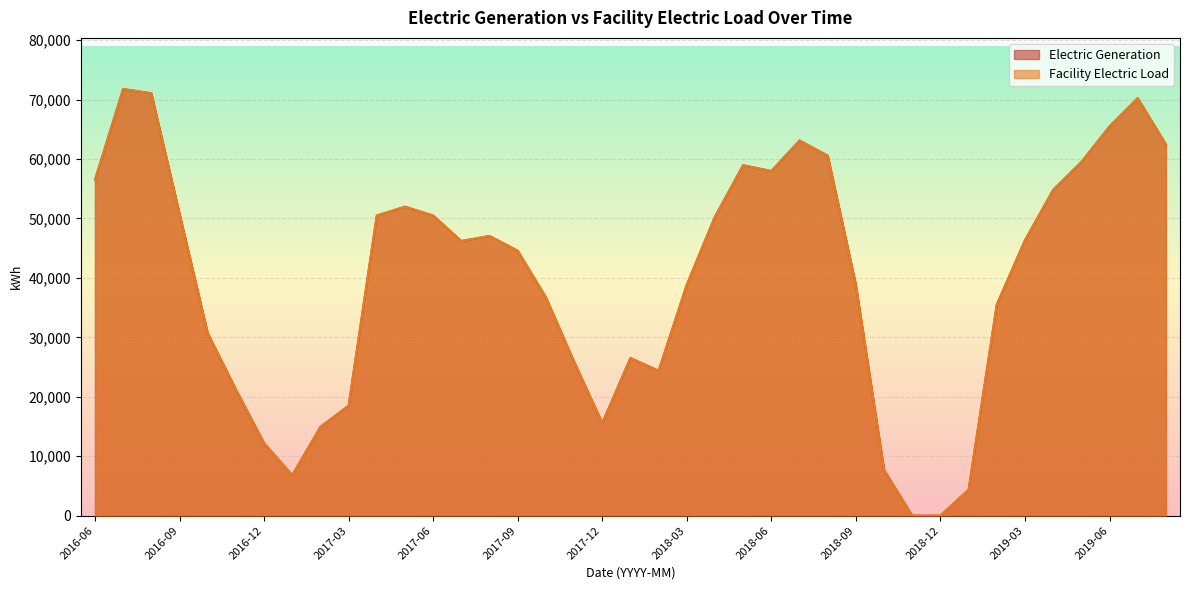

True or false: Facility Electric Load and Electric Generation intersect in this chart.

False